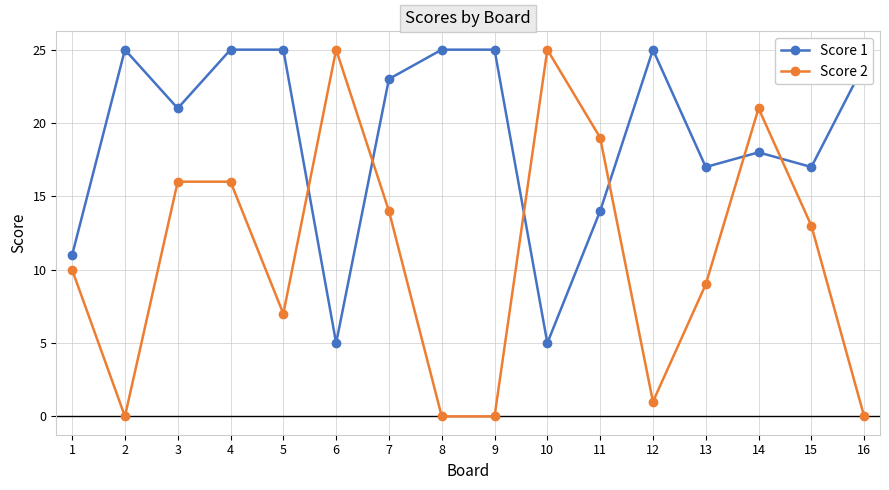

How many values in the Score 2 series are below 13?

8